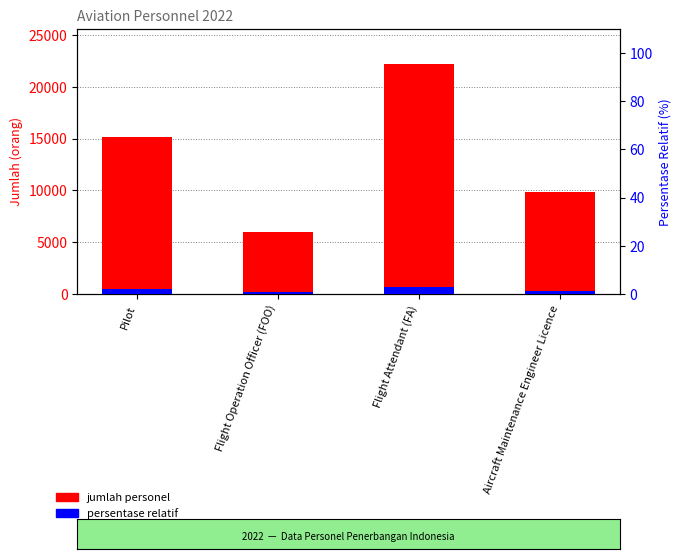

How many values exceed 15201?

1